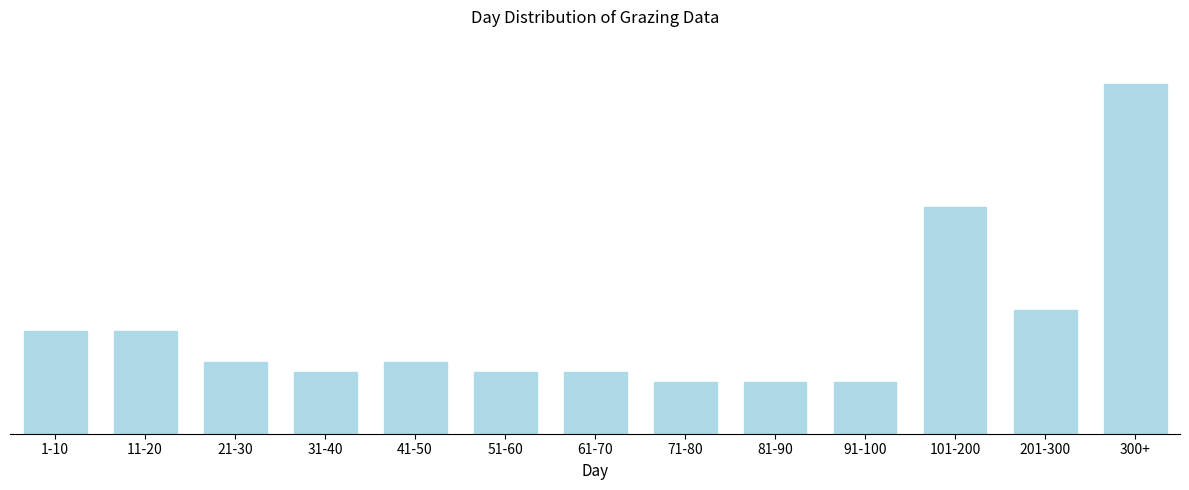

Are the bars horizontal?

No